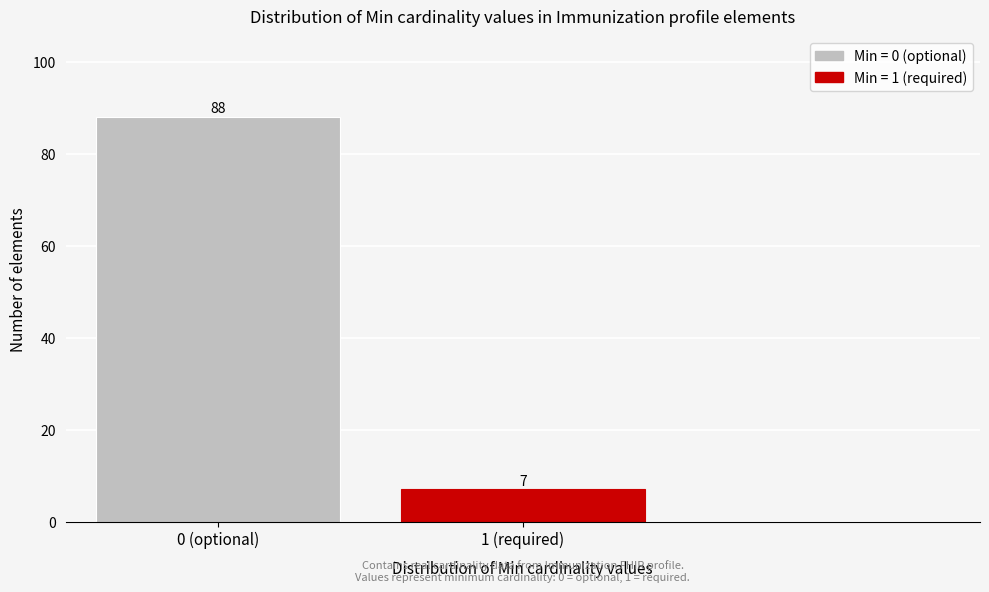

Reading left to right, what are all the values shown in this chart?

0 (optional)=88	1 (required)=7